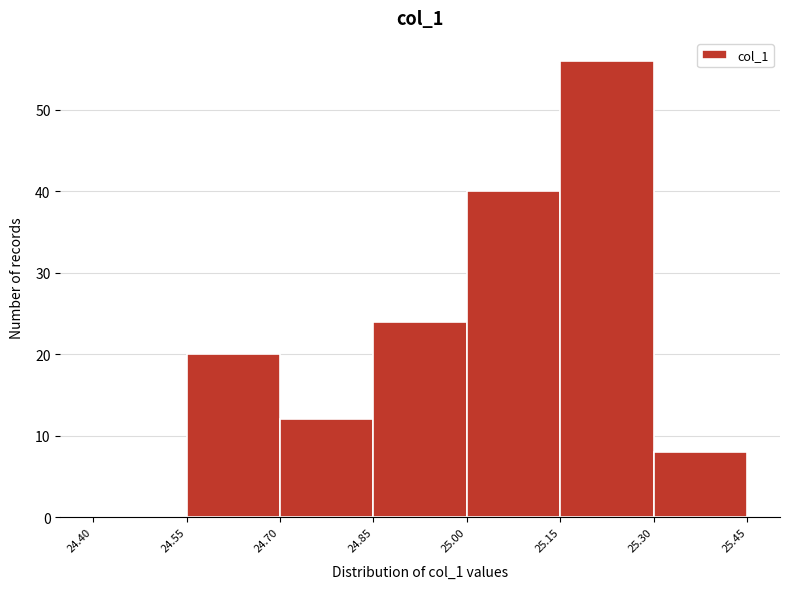

Reading left to right, transcribe this chart: for each bar, give the range it covers on the x-axis and its height. The values are not printed on the chart, so give them approximately, as read against the axis.

24.40 to 24.55: 0
24.55 to 24.70: 20
24.70 to 24.85: 12
24.85 to 25.00: 24
25.00 to 25.15: 40
25.15 to 25.30: 56
25.30 to 25.45: 8